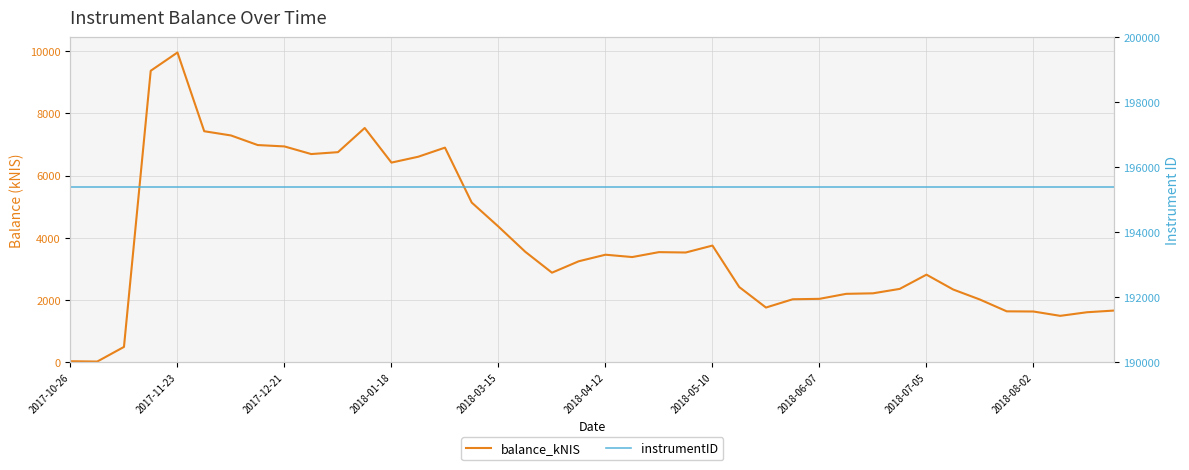

What is the value of the balance_kNIS point at the 31st from the left?

2215.0